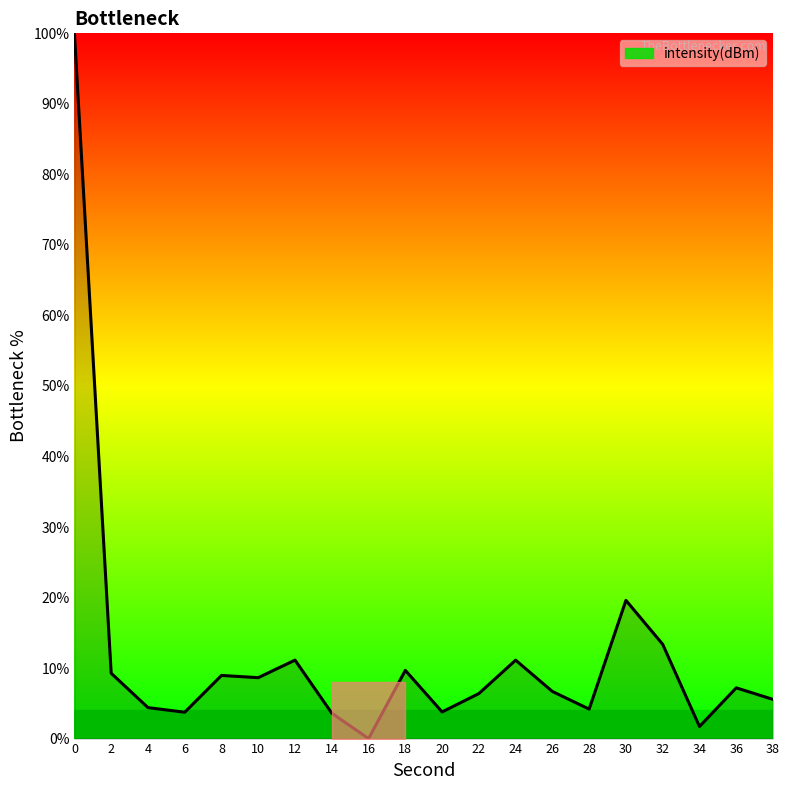

How many lines are shown in the chart?

1